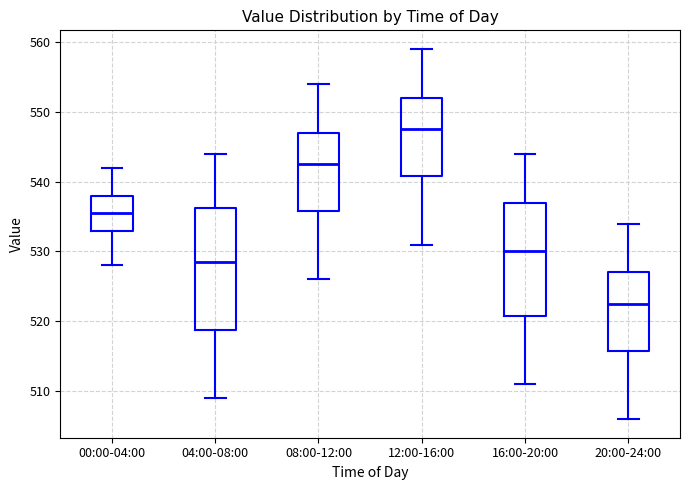

Which box is the tallest, from its lower edge to its upper edge?

04:00-08:00